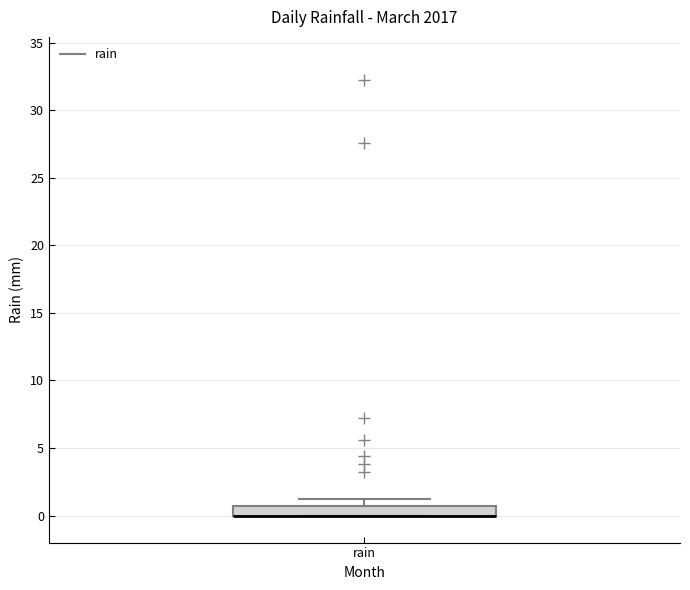

Where is the lower edge of the box for rain on the y-axis? The values are not printed on the chart, so give them approximately, as read against the axis.

0.0